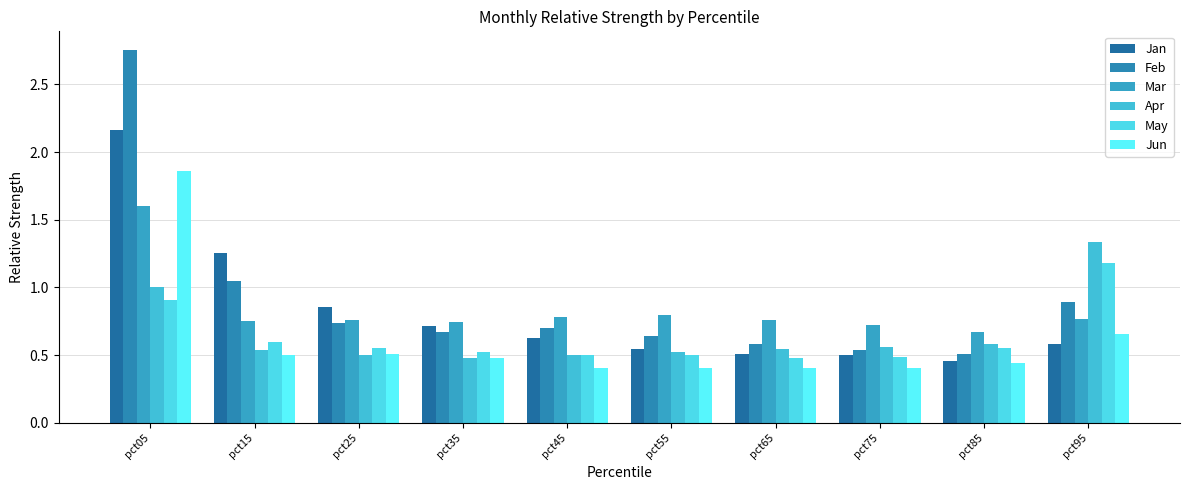

At how many categories does at least one series exceed 1?

3